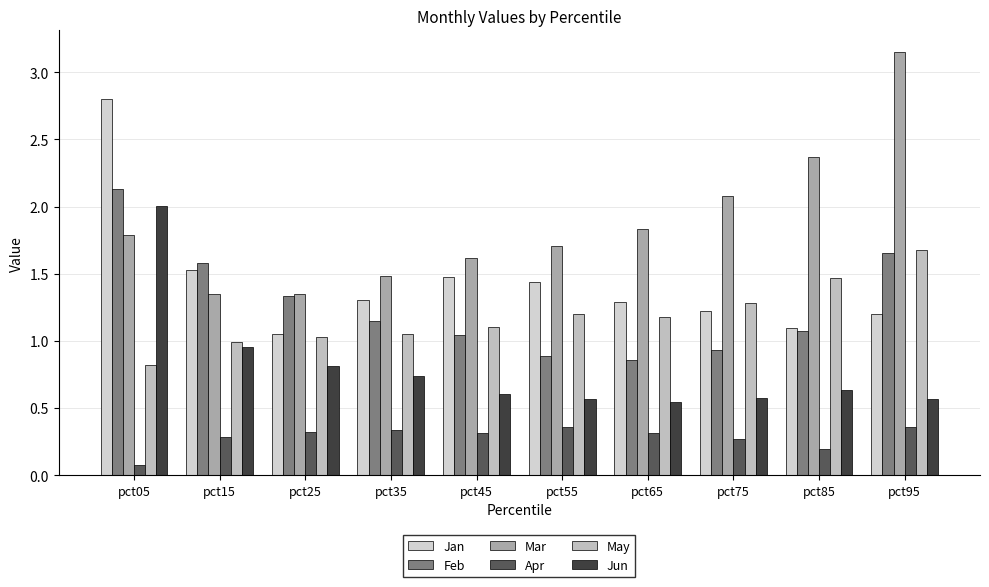

Which category has the lowest value across all series?

pct05